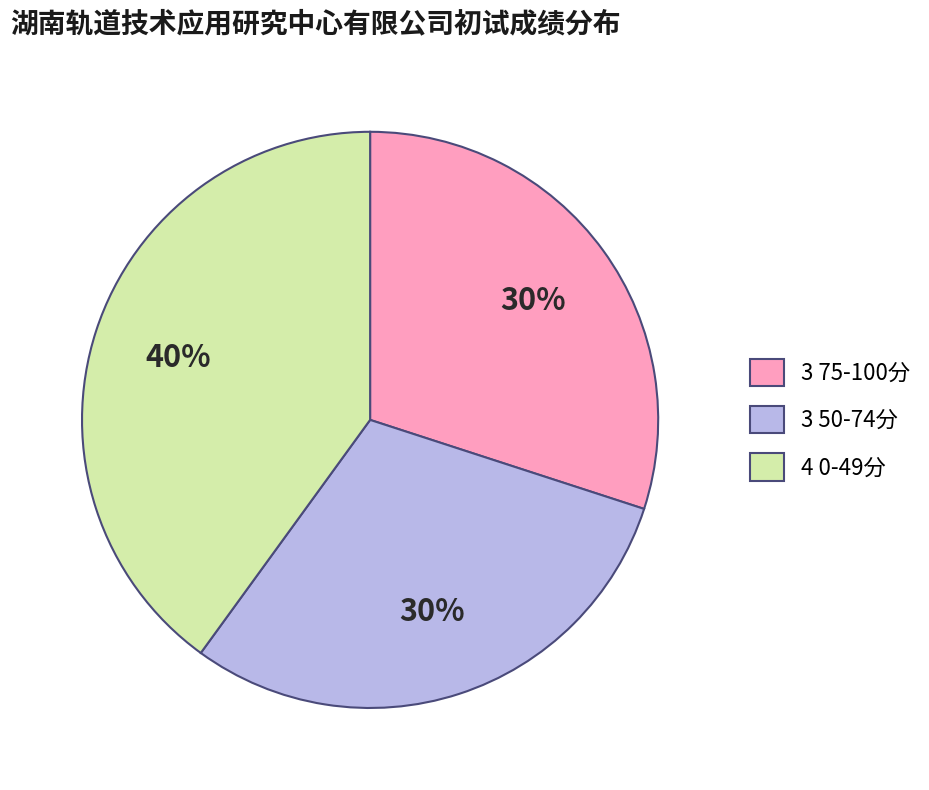

To the nearest percent, what percentage of the pie is 3 75-100分?

30%